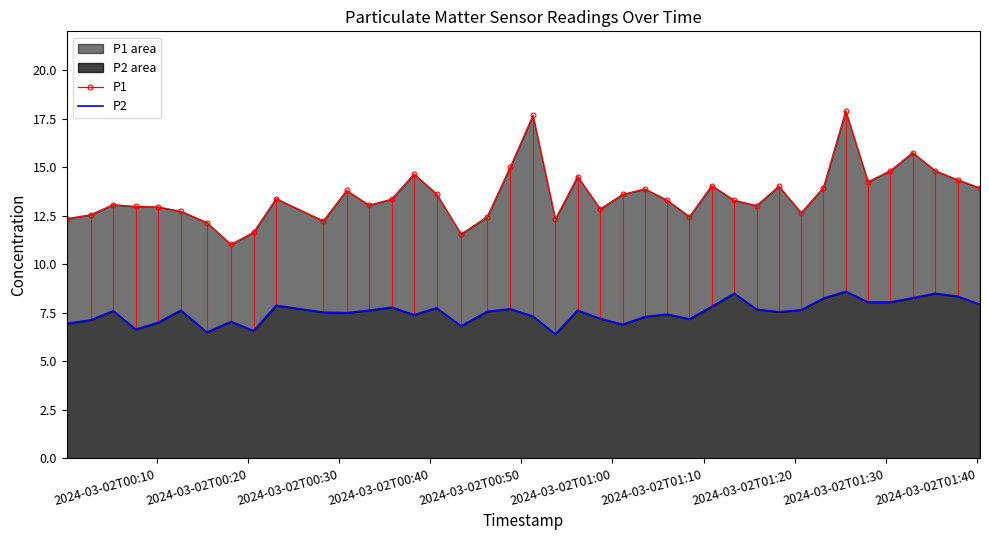

What is the difference between the second highest and minimum values in the P1 series?

6.7